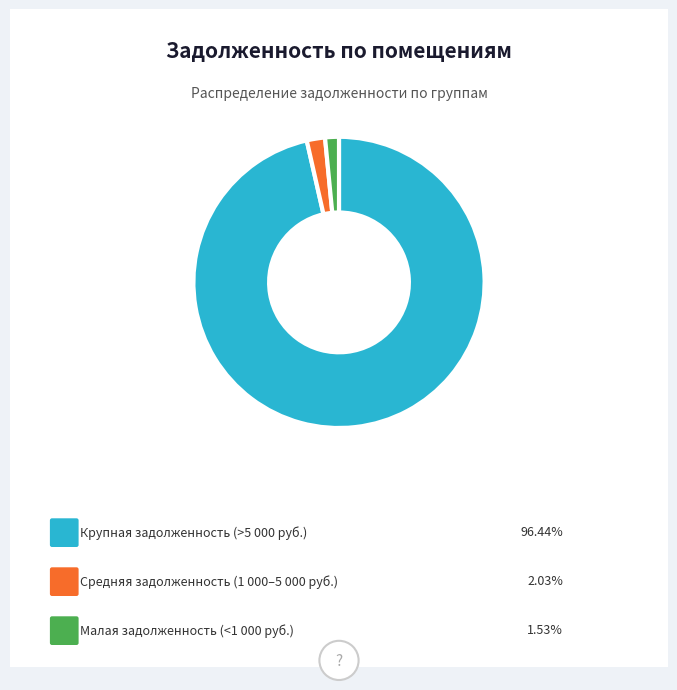

Is there a majority slice in this chart?

Yes